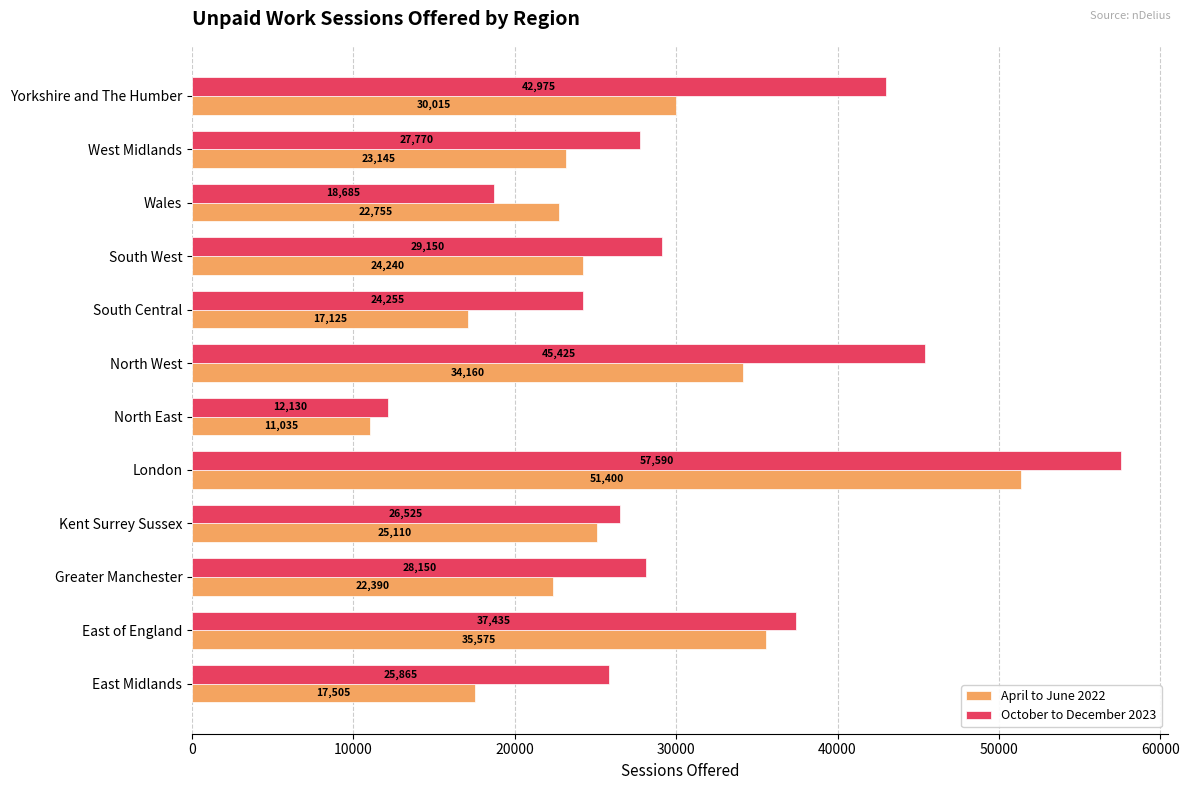

Is the value of April to June 2022 at South West greater than the value of October to December 2023 at West Midlands?

No